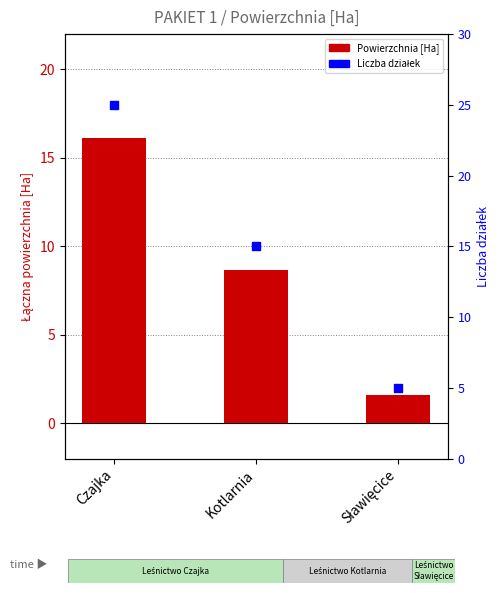

Is the value of Powierzchnia [Ha] at Sławięcice greater than the value of Liczba działek at Kotlarnia?

No